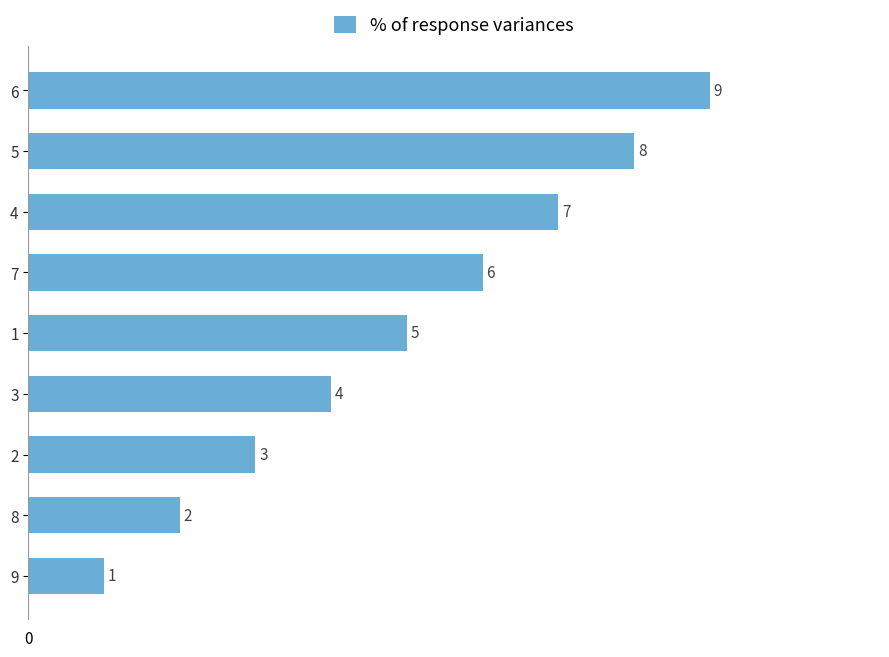

What is the value of the 2nd bar from the top?

8